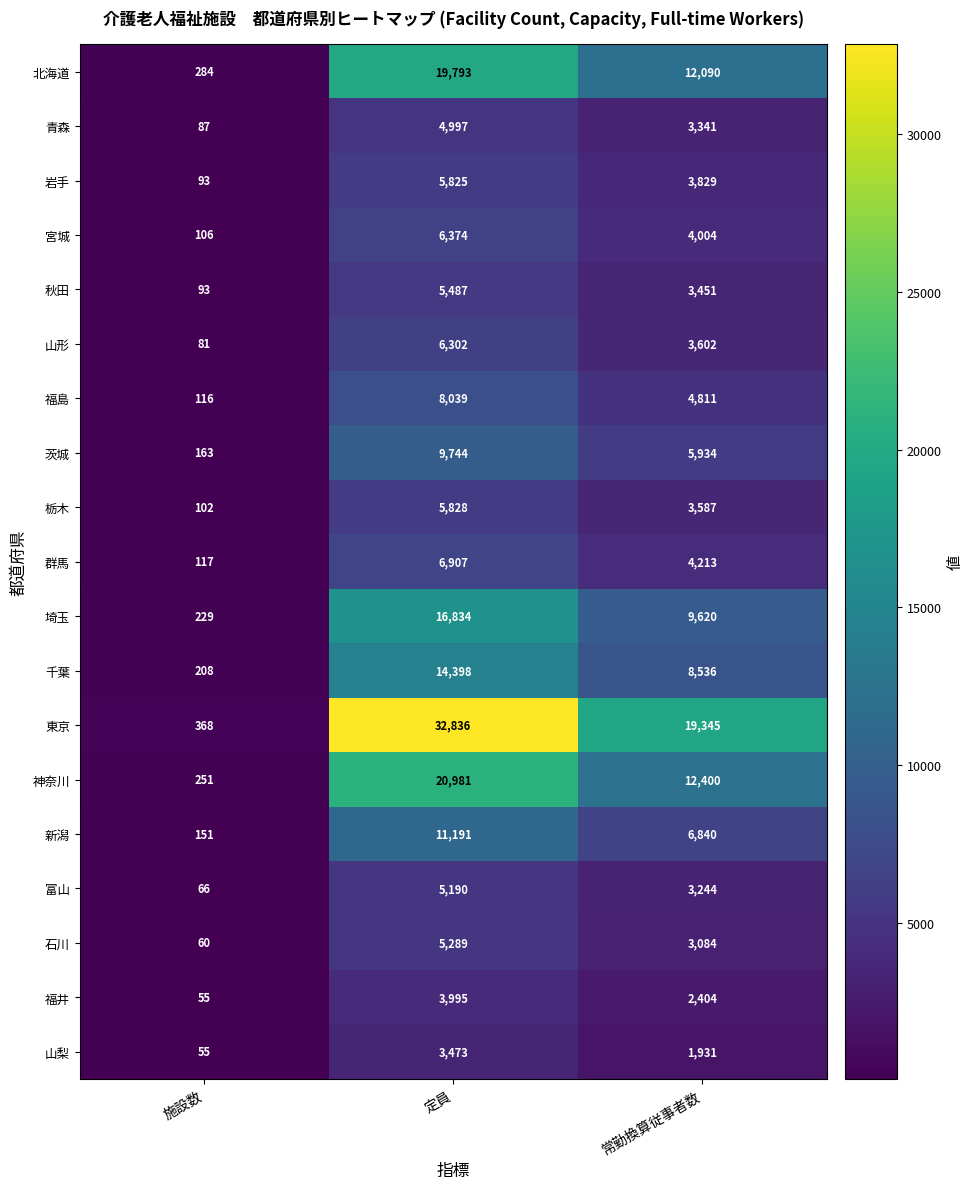

What is the sum of all 埼玉 values?

26683